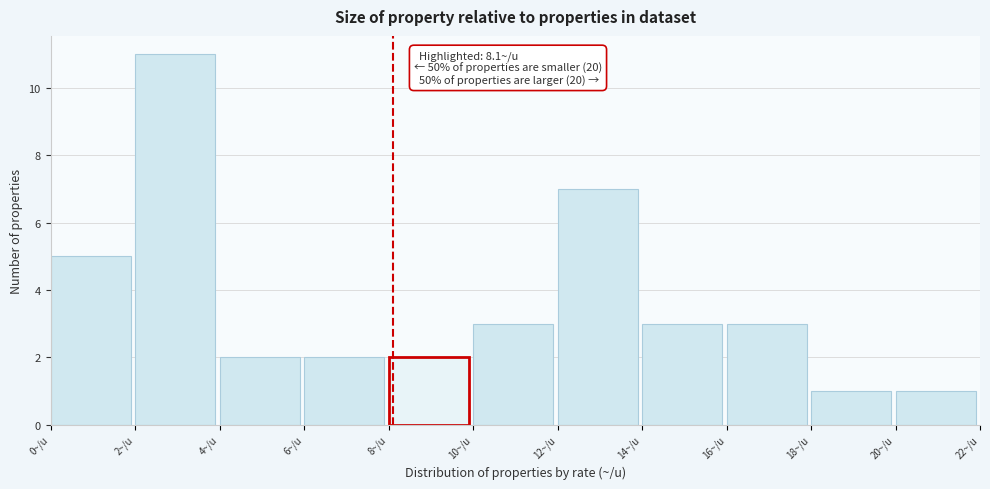

Over which range of the x-axis is the bar tallest?

2 to 4